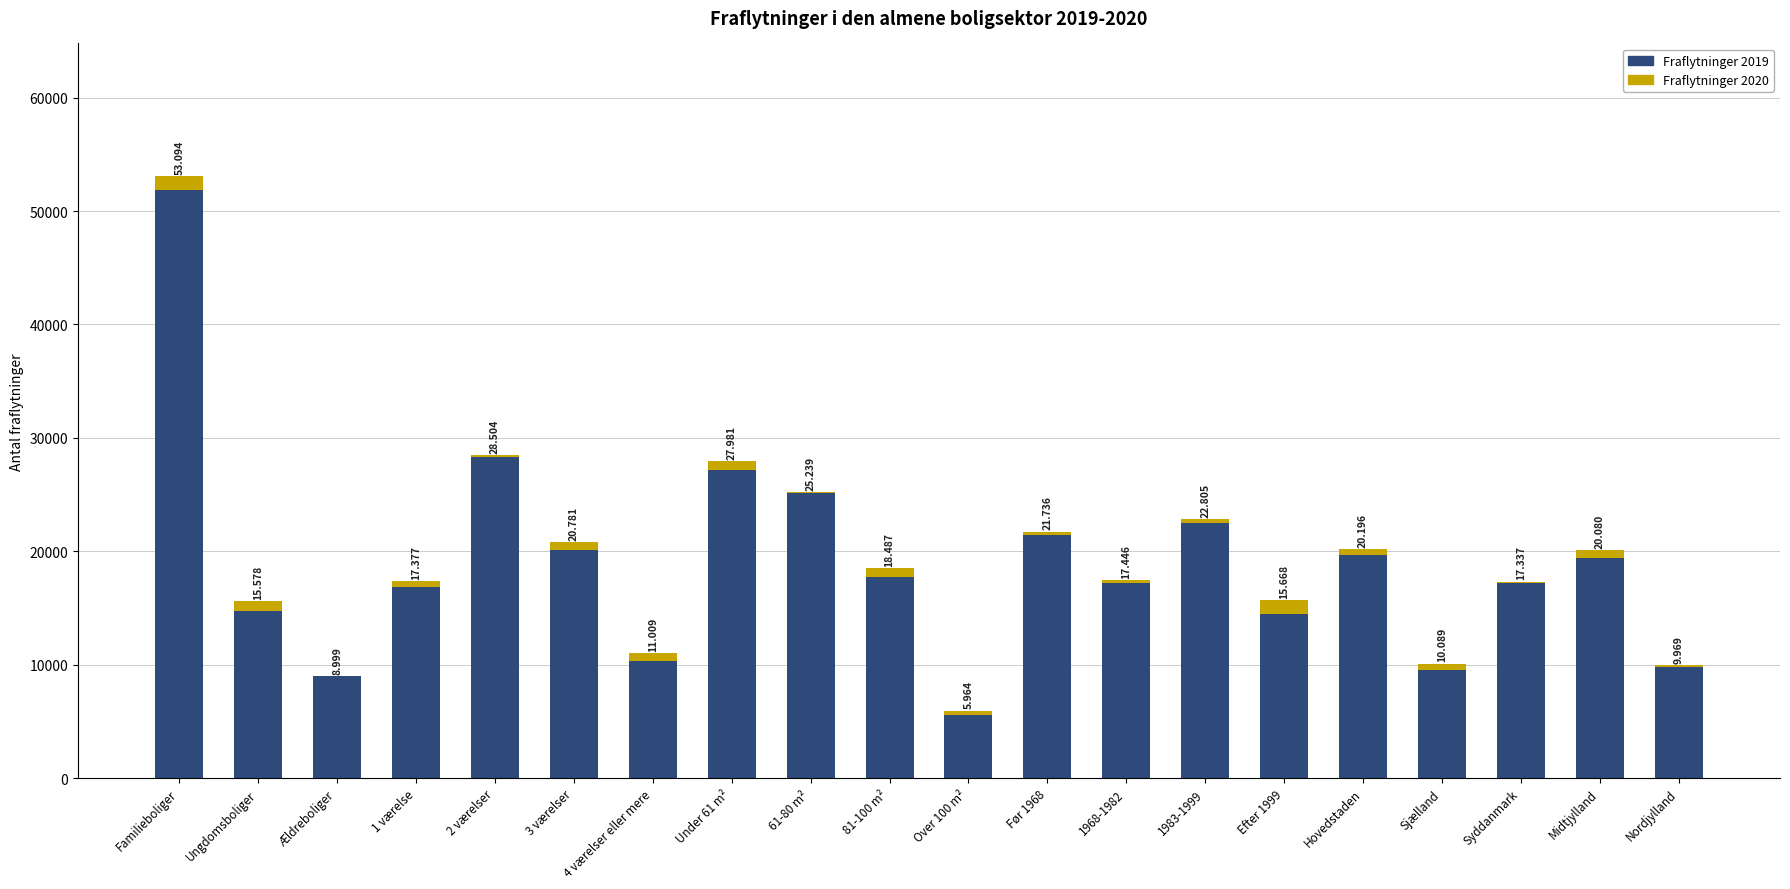

Are the bars horizontal?

No